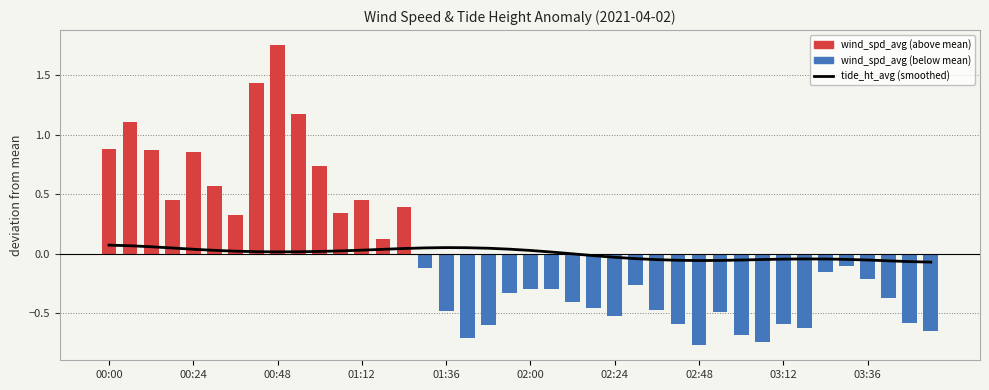

At which label does the data first exceed 0?

00:00